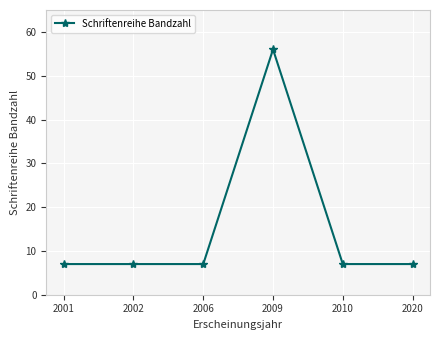

How many lines are shown in the chart?

1